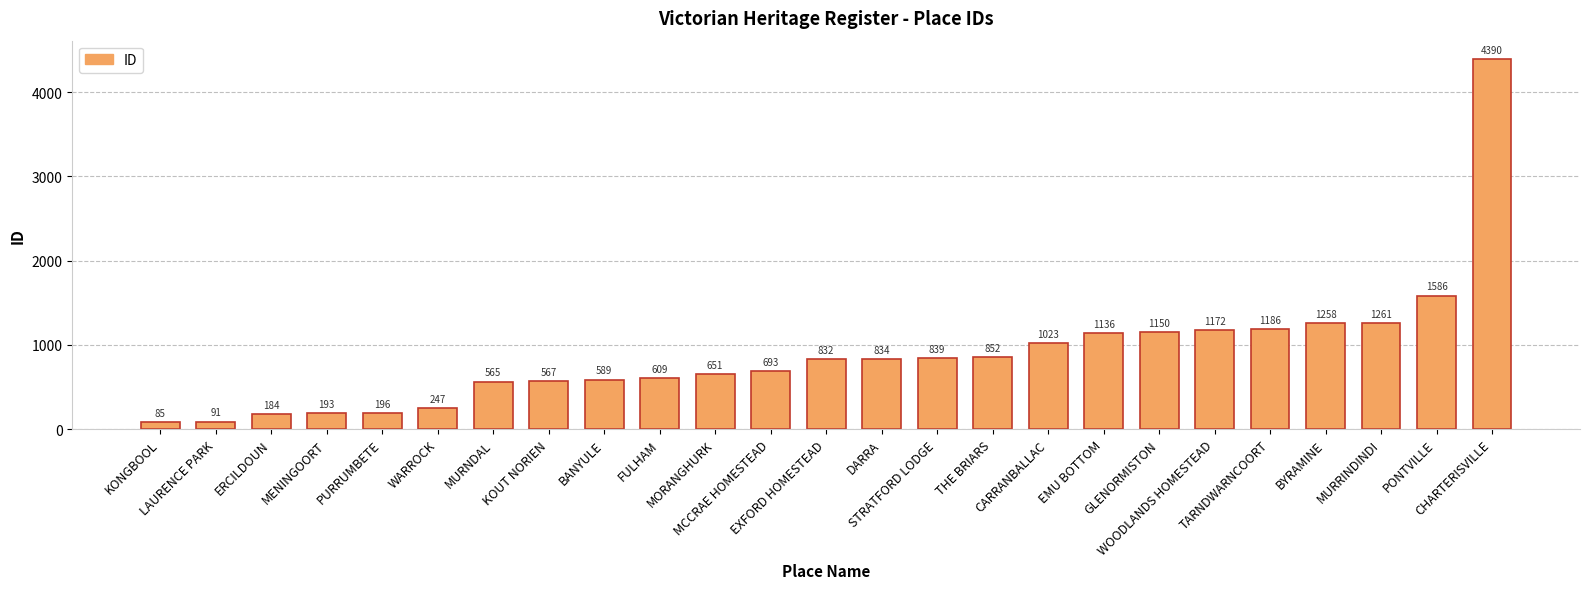

Reading left to right, extract all data points from this chart.

85	91	184	193	196	247	565	567	589	609	651	693	832	834	839	852	1023	1136	1150	1172	1186	1258	1261	1586	4390